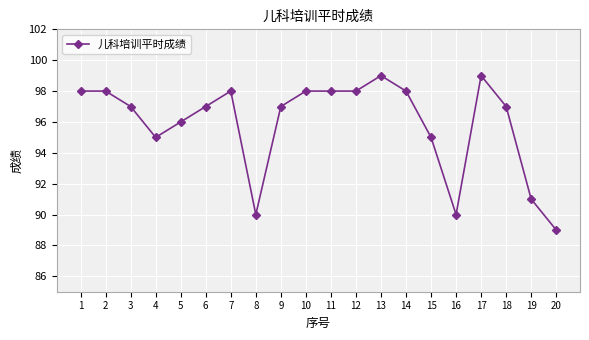

True or false: there are more than 1 points higher than both neighbors.

True